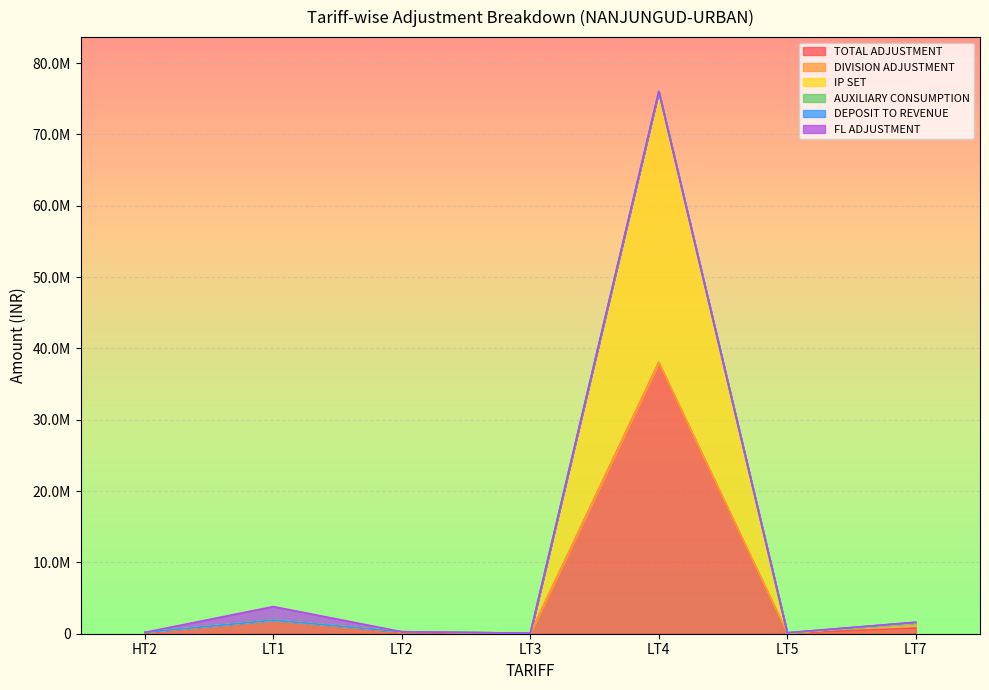

At which category is the sum across all series the highest?

LT4